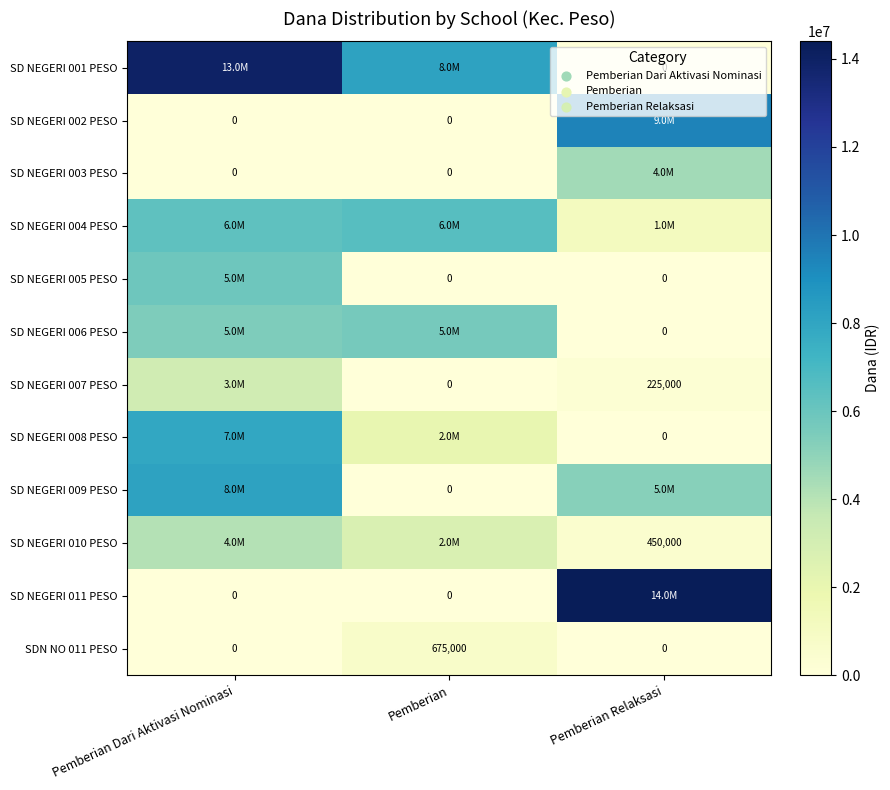

The value of SD NEGERI 007 PESO at Pemberian Relaksasi is 294013. True or false?

False